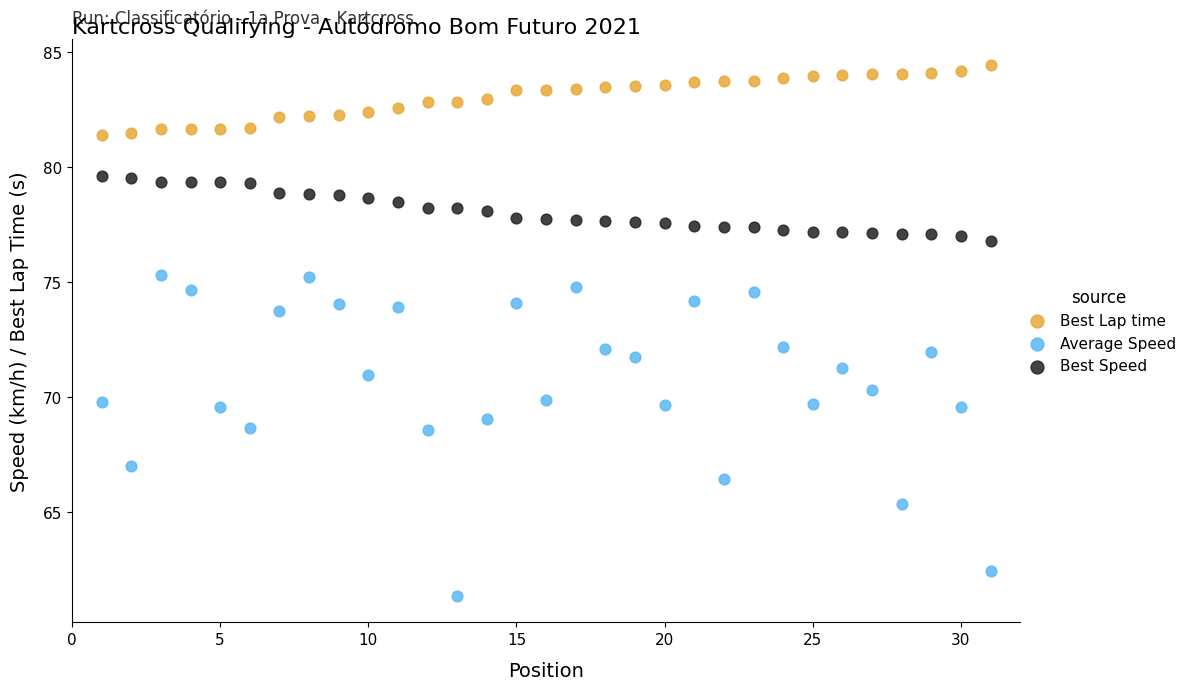

What are all the series names shown in the legend?

Best Lap time, Average Speed, Best Speed